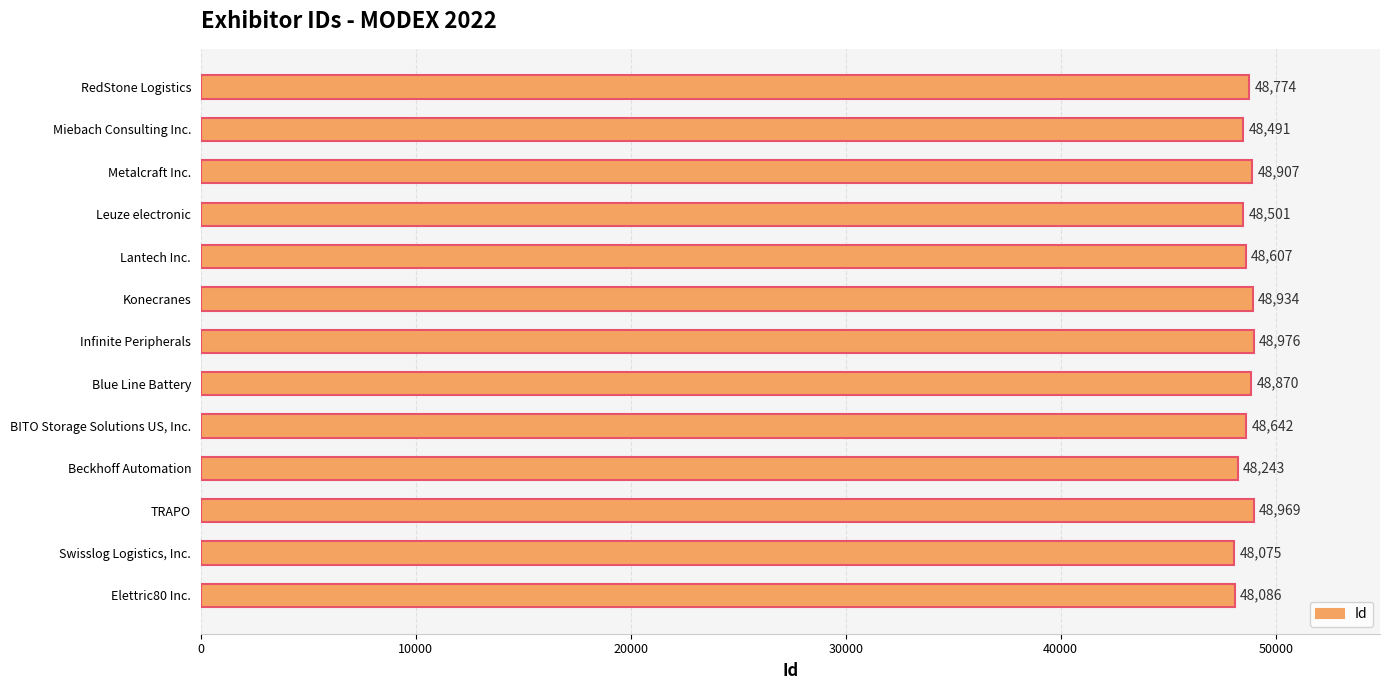

Does the chart contain stacked bars?

No